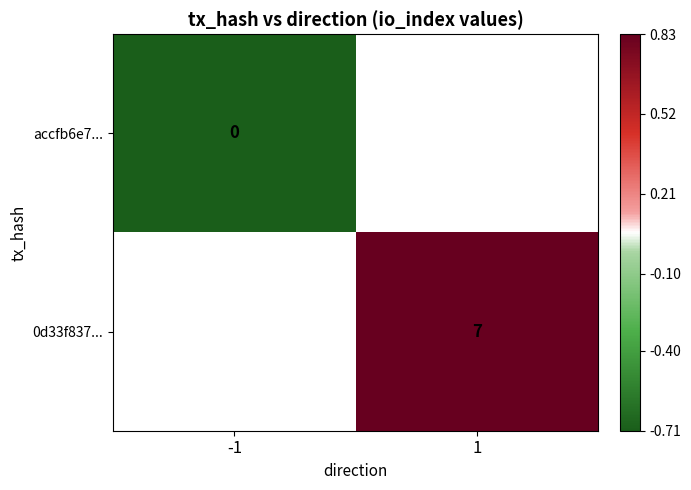

What is the lowest value of the accfb6e7... series?

-0.7